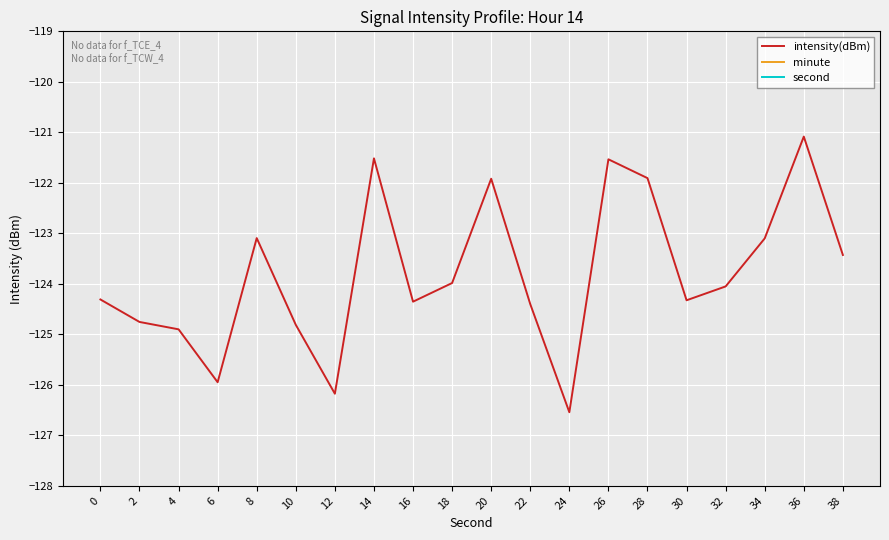

Which series has the largest total across all categories?

second